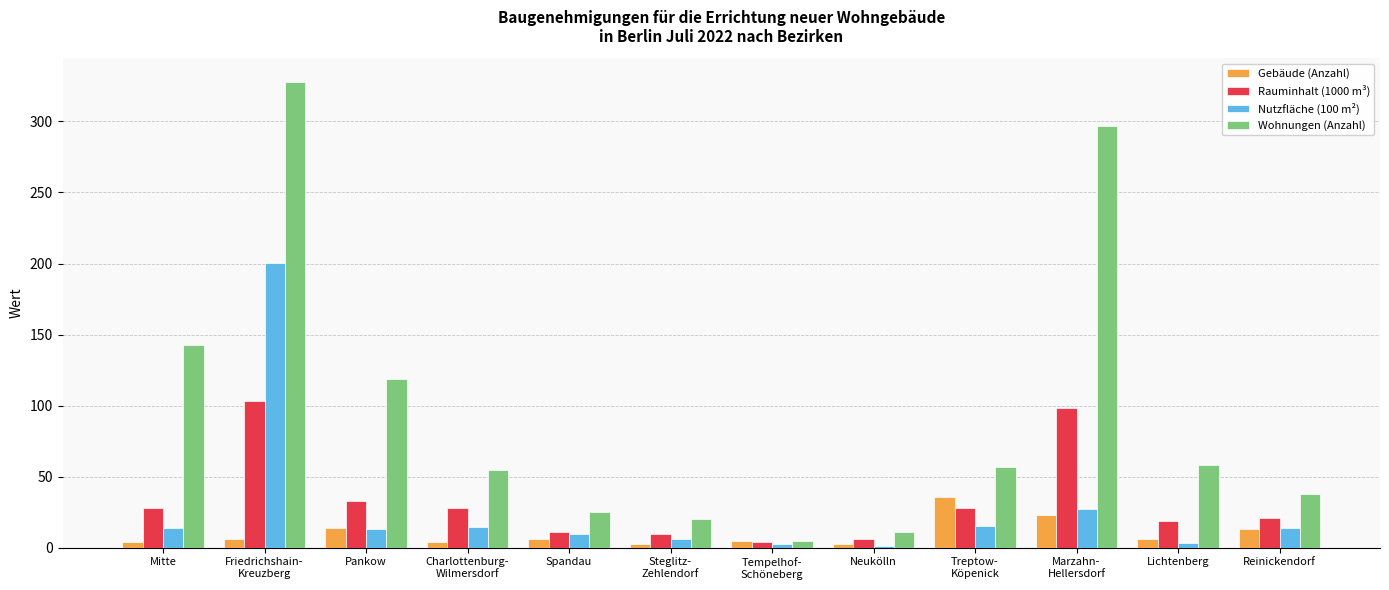

What is the average value of the Wohnungen (Anzahl) series?

96.3